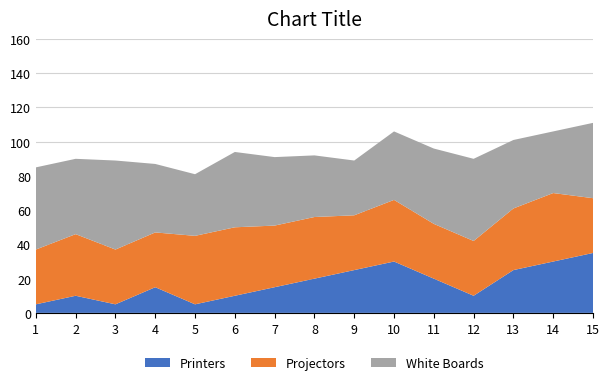

The Printers series shows 30 at 10. True or false?

True